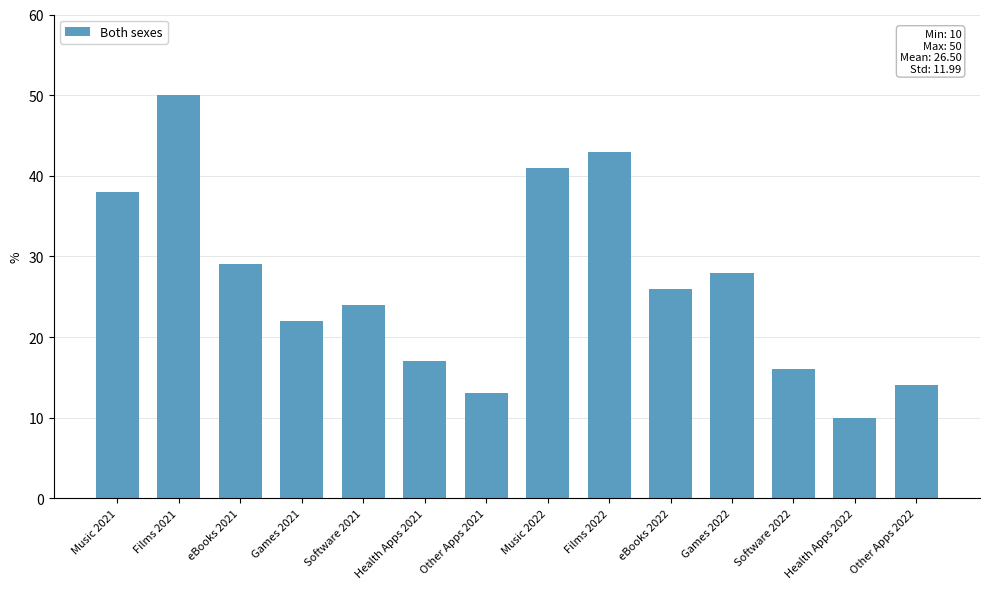

Reading right to left, what are all the values shown in this chart?

Other Apps 2022=14	Health Apps 2022=10	Software 2022=16	Games 2022=28	eBooks 2022=26	Films 2022=43	Music 2022=41	Other Apps 2021=13	Health Apps 2021=17	Software 2021=24	Games 2021=22	eBooks 2021=29	Films 2021=50	Music 2021=38